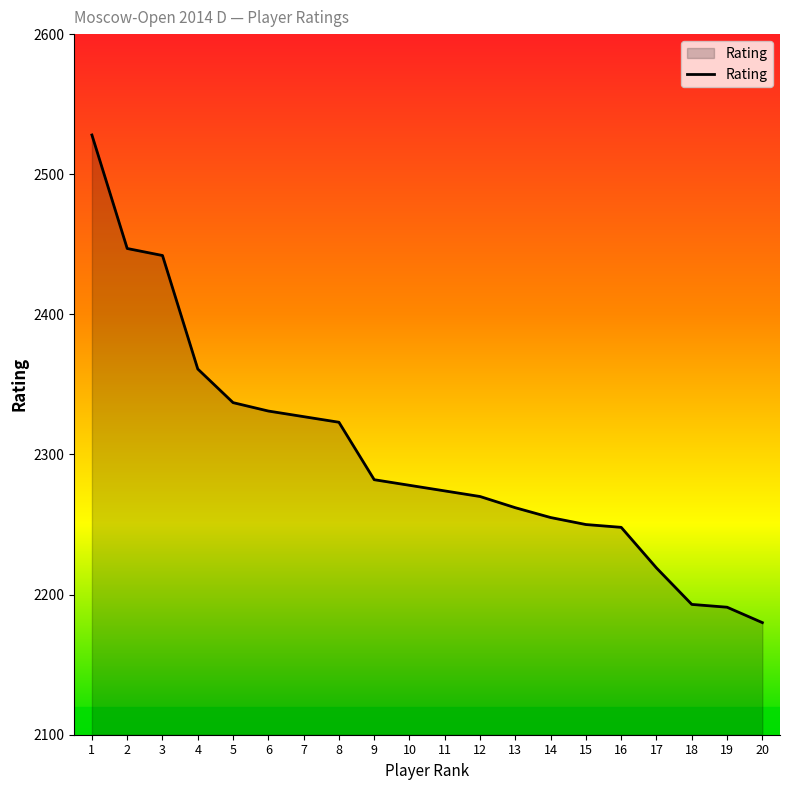

How many categories are shown in the chart?

20